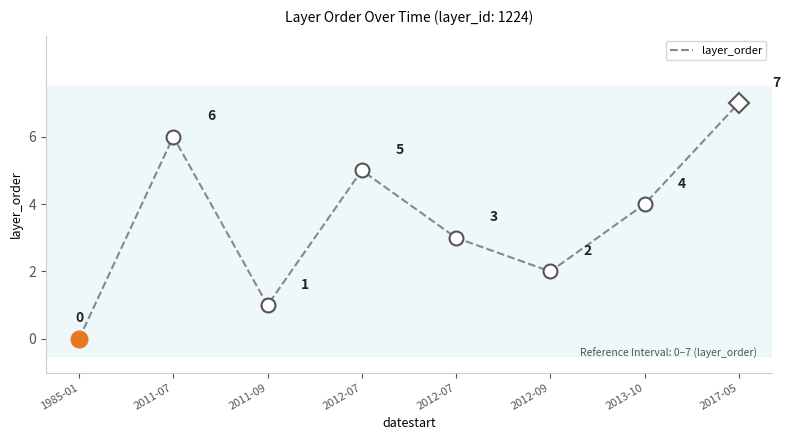

What is the difference between the maximum and minimum values?

7